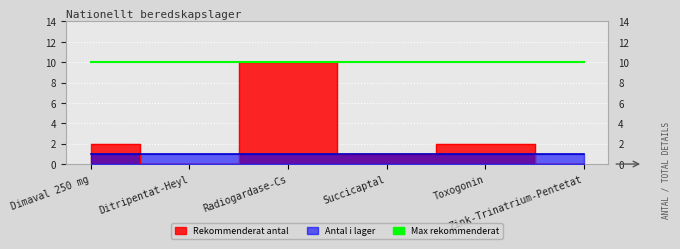

What position from the left is Succicaptal?

4